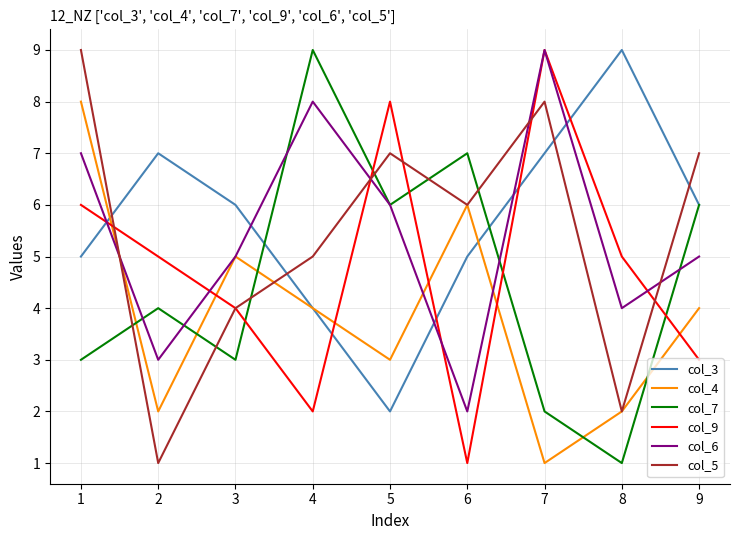

What is the minimum value shown in the chart?

1